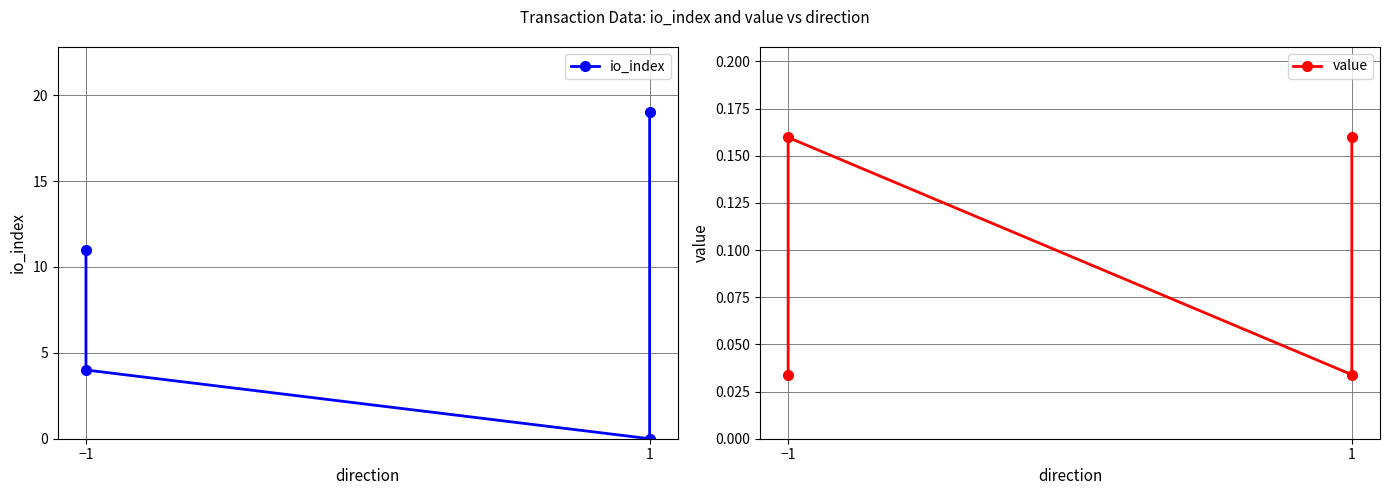

What is the difference between the maximum and second lowest values in the io_index series?

15.0